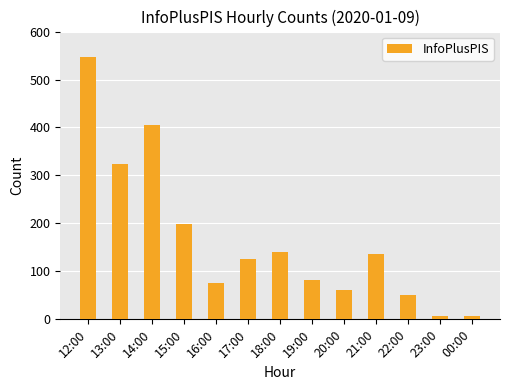

What is the label of the 4th bar from the left?

15:00